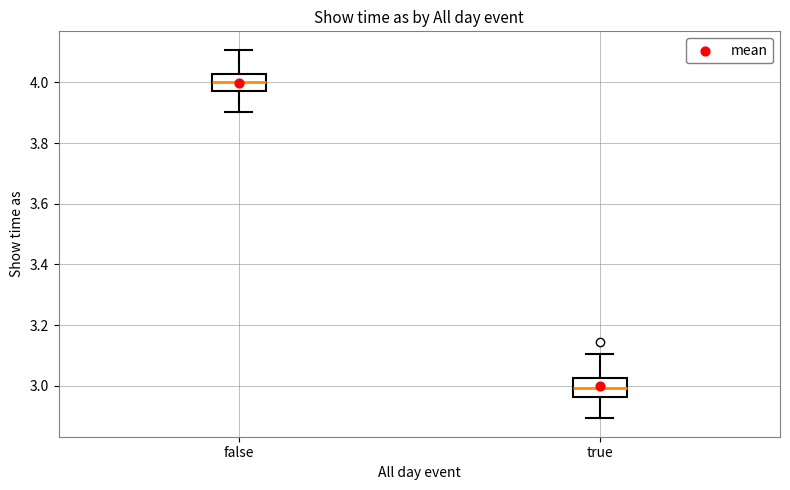

Which box has the highest median line?

false